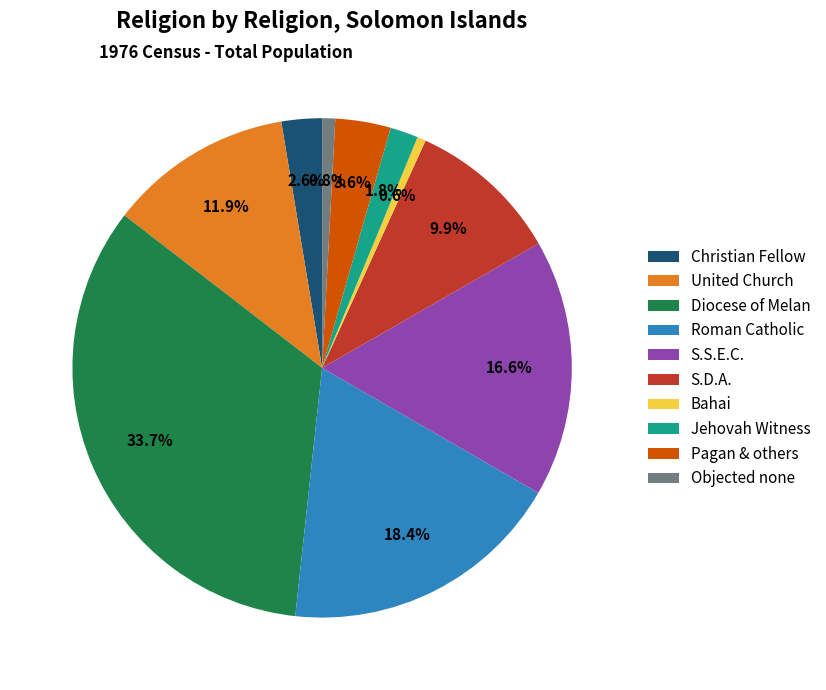

What portion of the pie excludes Objected none?

99.2%